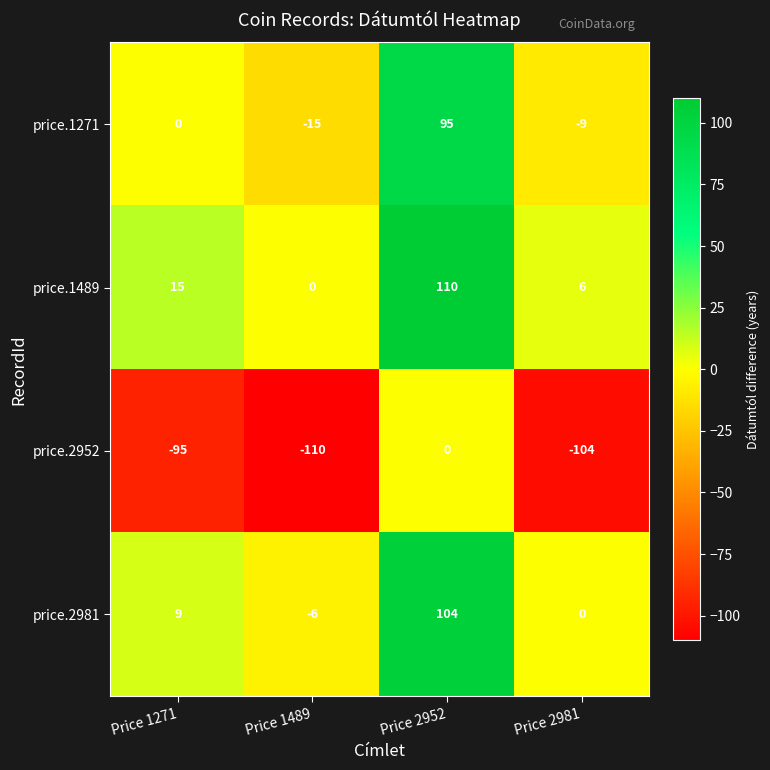

Which series has the largest total across all categories?

price.1489